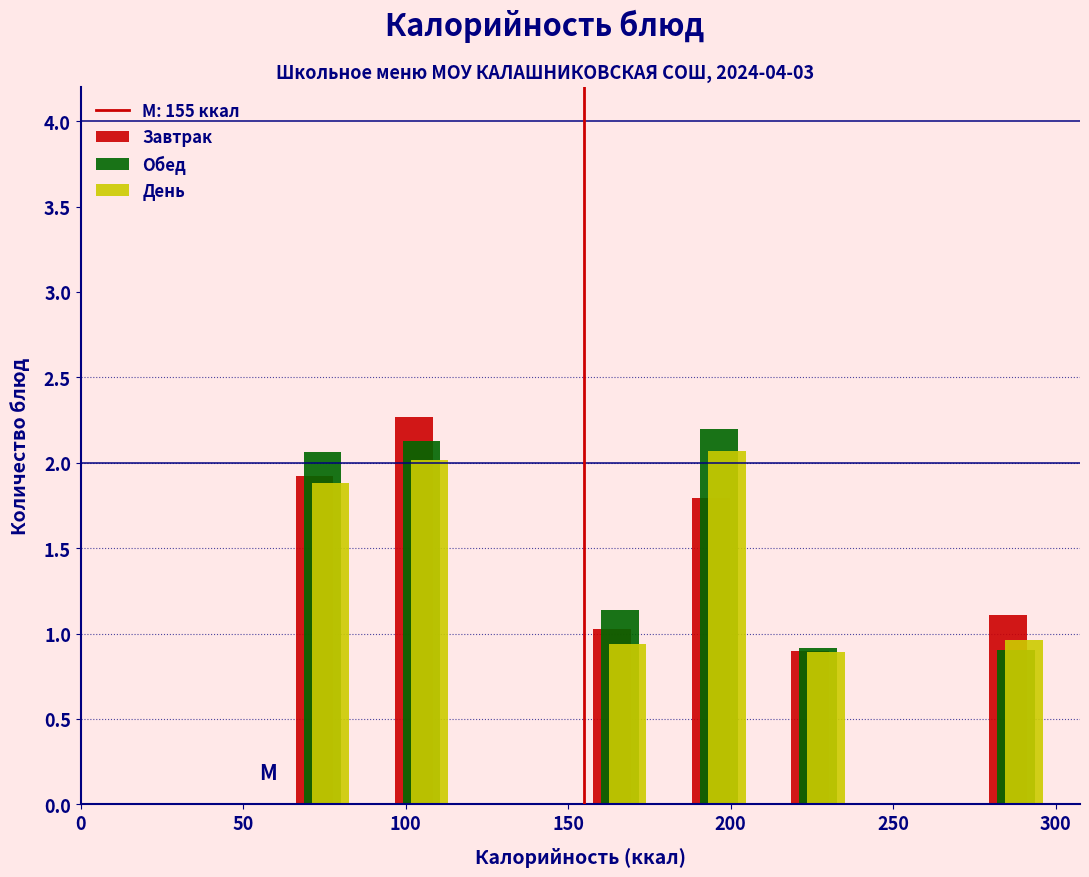

In the Завтрак series, which range on the x-axis has the tallest bar?

90 to 120